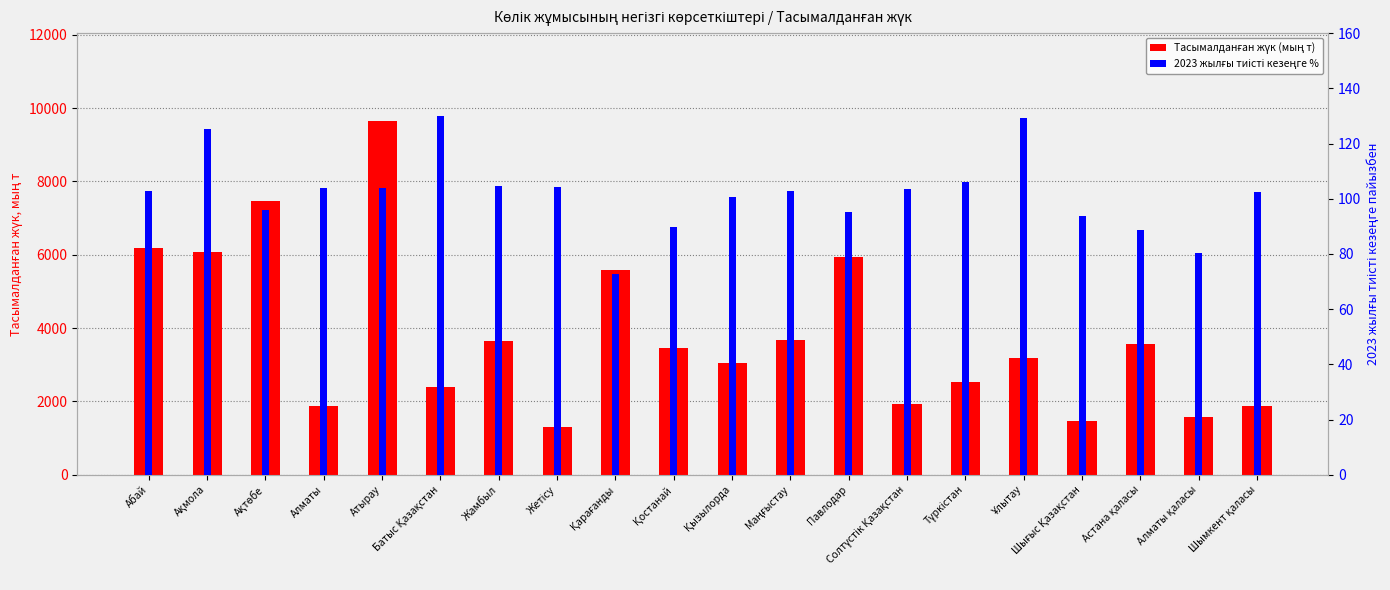

The Тасымалданған жүк (мың т) series shows 2760.0 at Солтүстік Қазақстан. True or false?

False